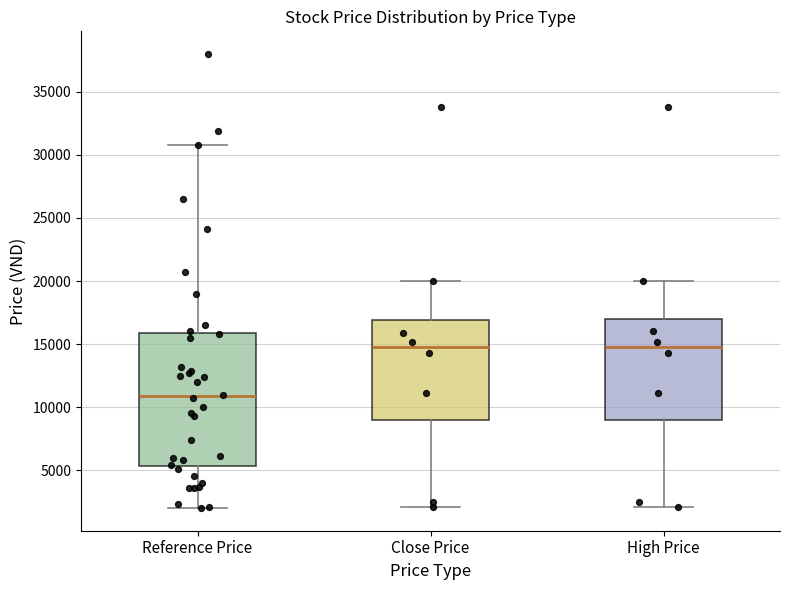

Where is the lower edge of the box for Reference Price on the y-axis? The values are not printed on the chart, so give them approximately, as read against the axis.

5500